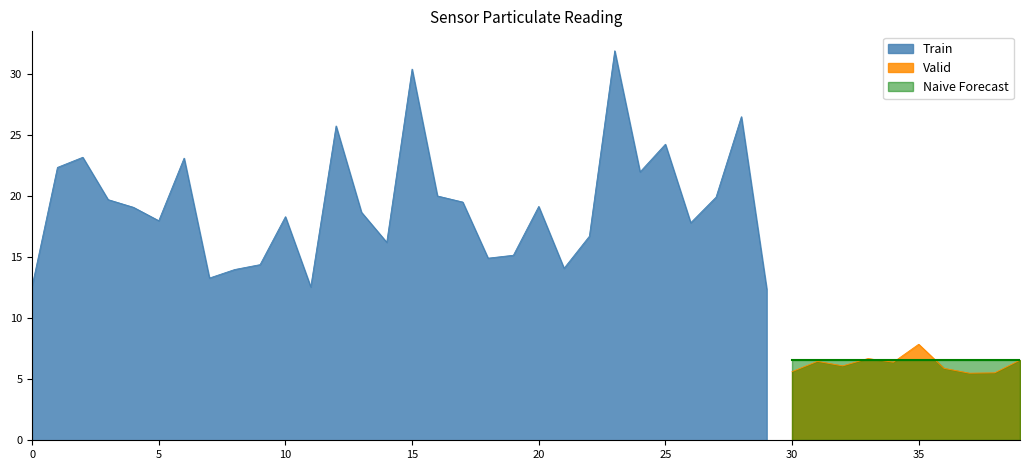

What is the lowest value of the Train series?

12.4